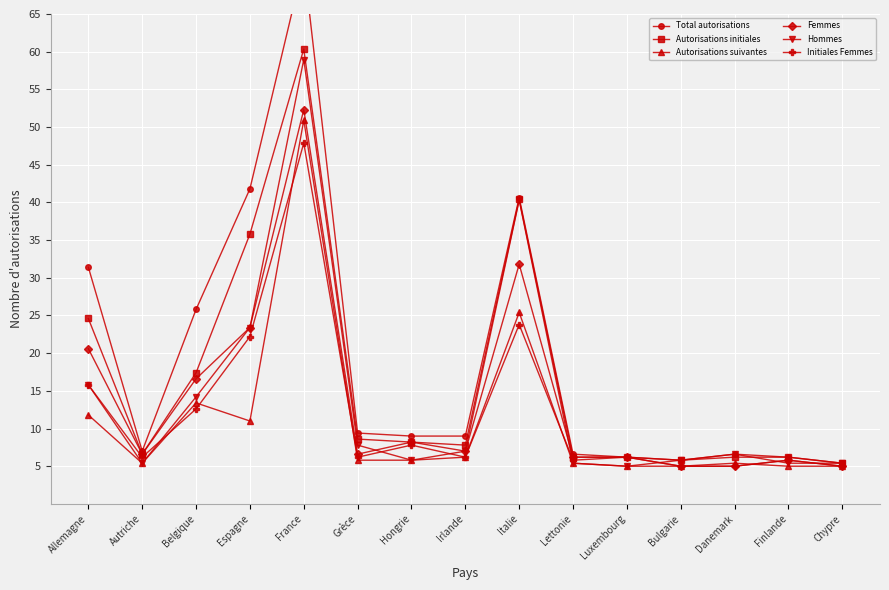

At how many categories does at least one series exceed 68?

1